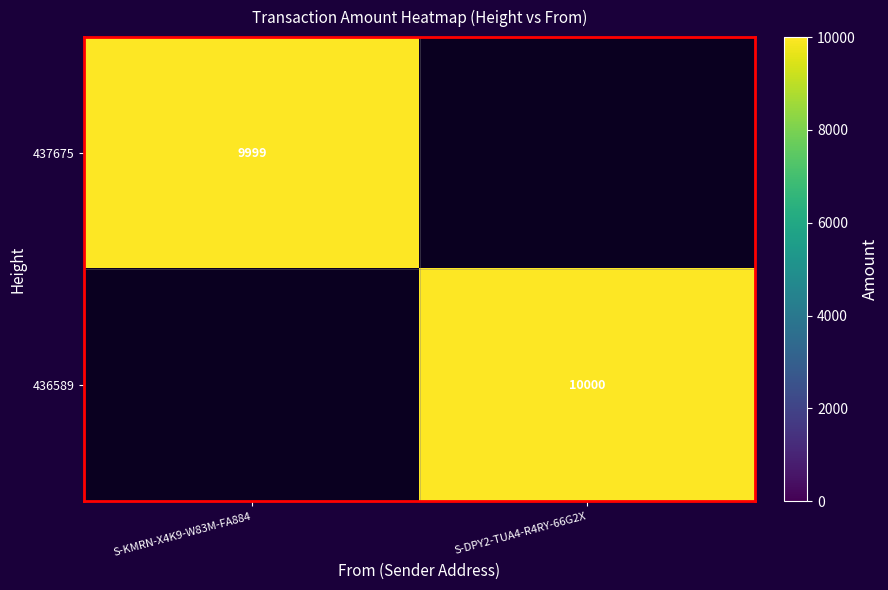

List the labels in order of 436589 value, smallest first.

S-KMRN-X4K9-W83M-FA884, S-DPY2-TUA4-R4RY-66G2X